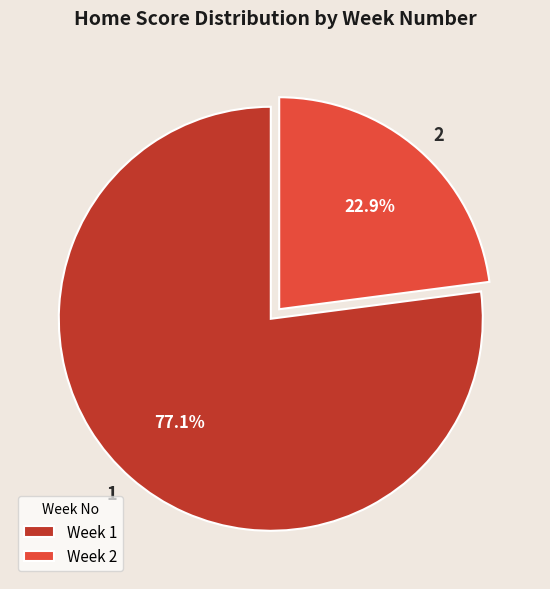

The 1 slice represents 1% of the pie. True or false?

False